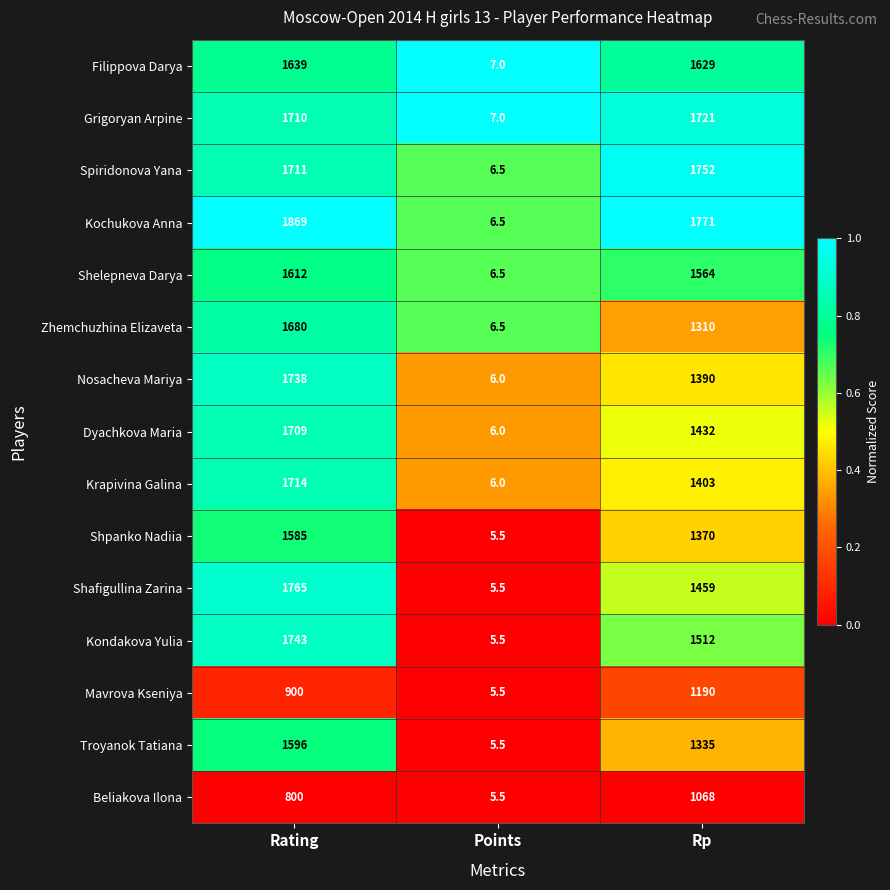

Which series changed the most between Rating and Points?

Kochukova Anna